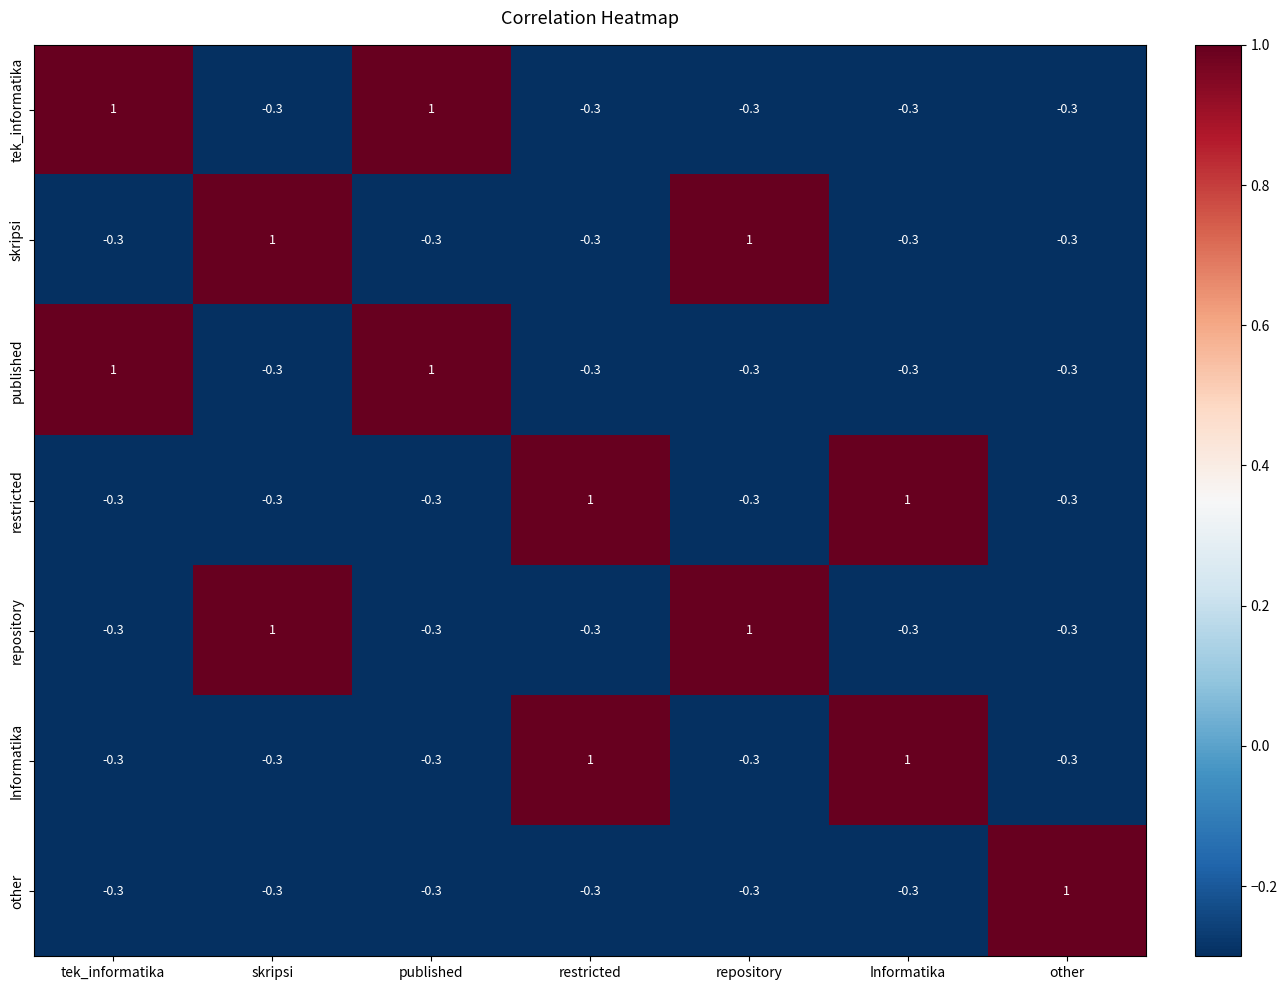

What is the total value across all series at skripsi?

0.5